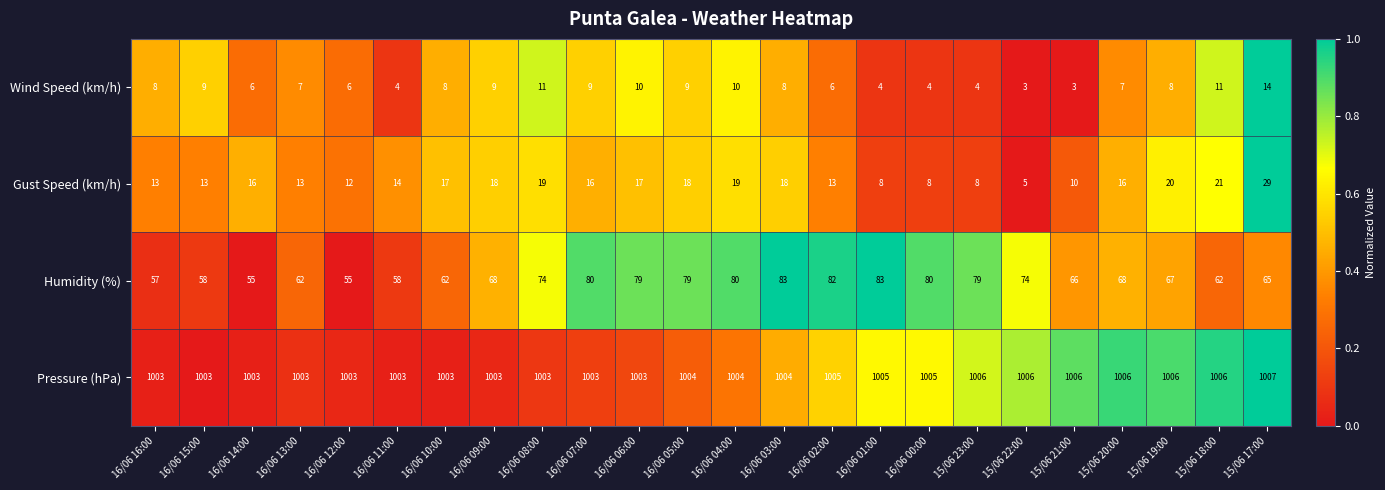

At how many categories does at least one series exceed 677?

24